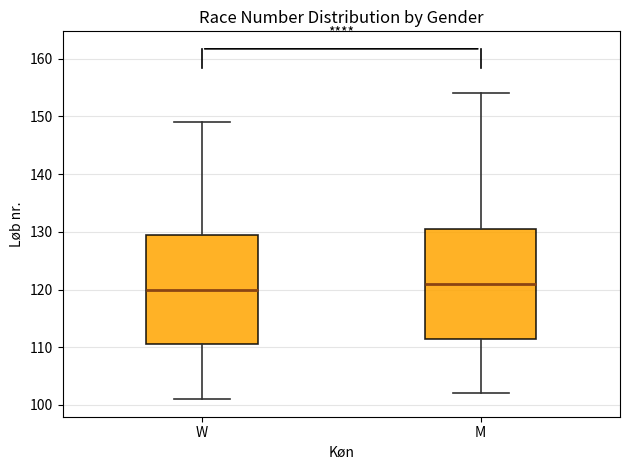

Where does the upper whisker of the box for W end on the y-axis? The values are not printed on the chart, so give them approximately, as read against the axis.

149